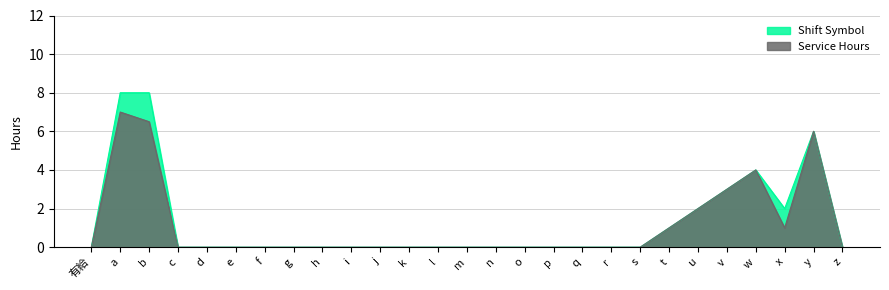

Between x and l, which is larger?

x